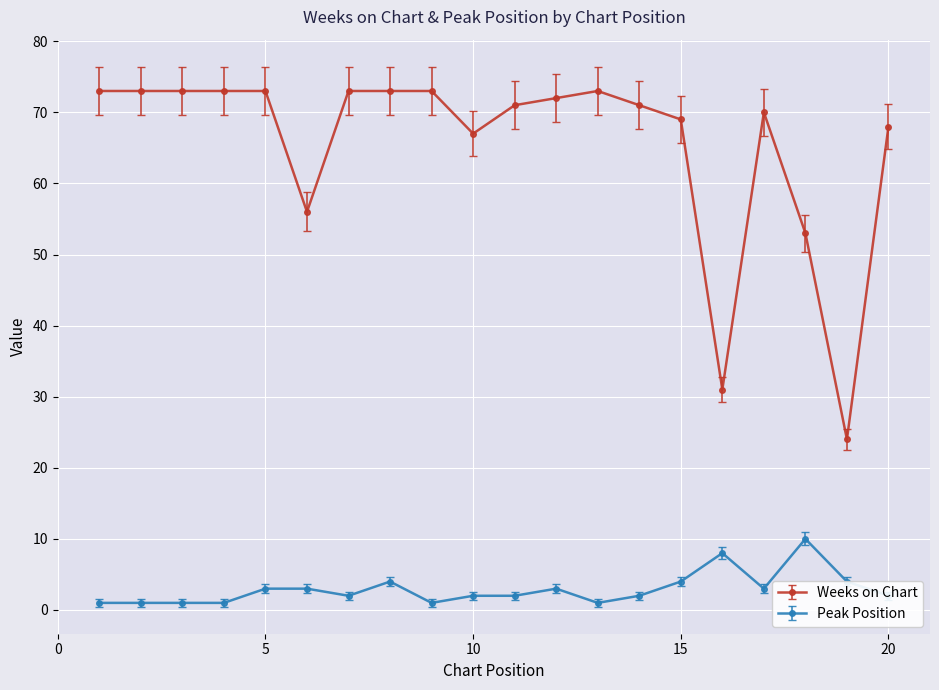

What is the greatest value displayed?

73